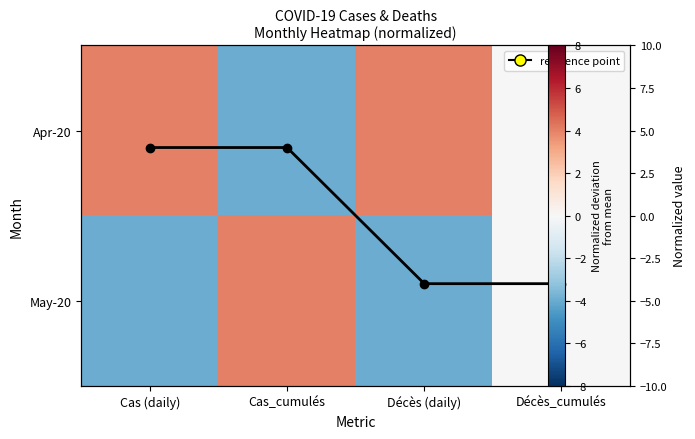

Is the value of May-20 at Cas (daily) greater than the value of Apr-20 at Décès (daily)?

No